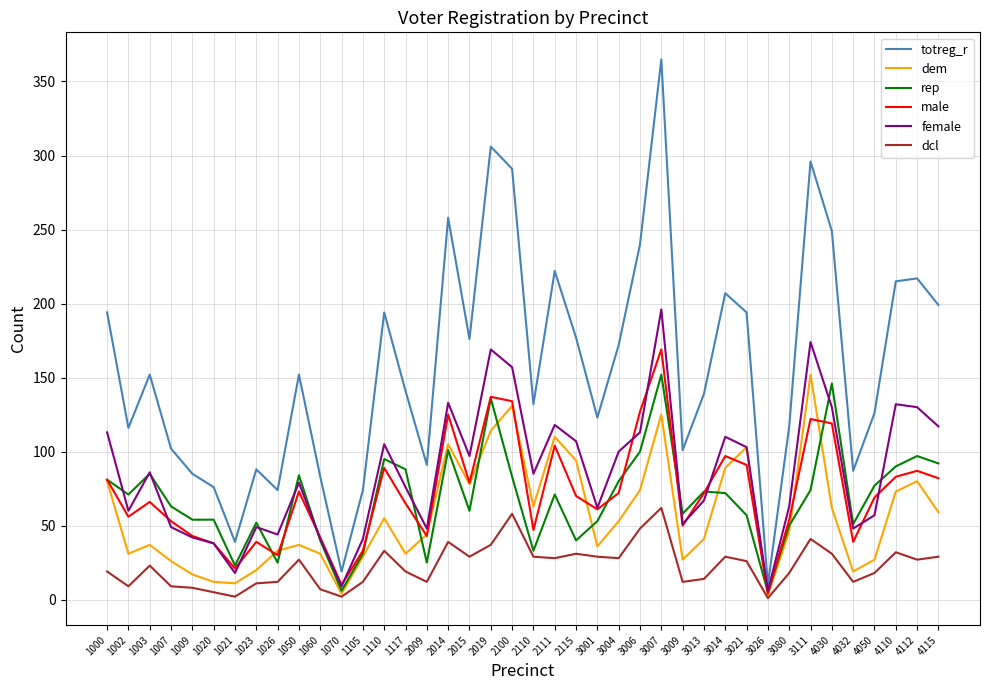

Does the chart have visible grid lines?

Yes